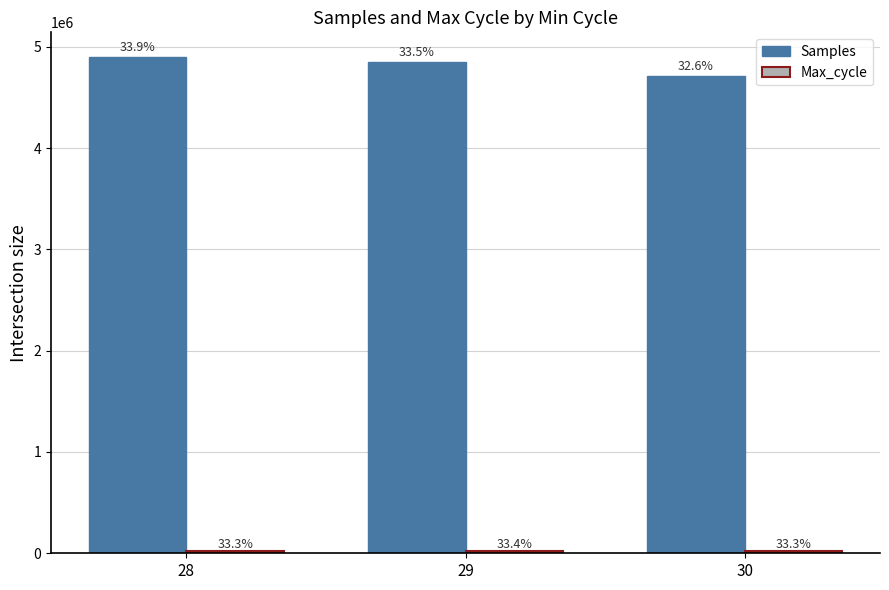

Reading left to right, what are all the values shown in this chart?

Samples: 4898186	4845733	4715040
Max_cycle: 20163	20206	20160